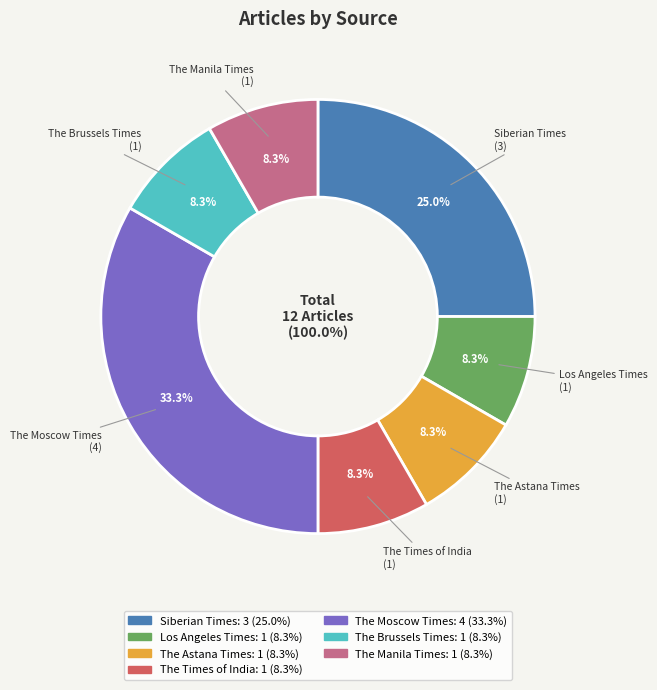

Rank the categories by value from highest to lowest.

The Moscow Times, Siberian Times, Los Angeles Times, The Astana Times, The Times of India, The Brussels Times, The Manila Times